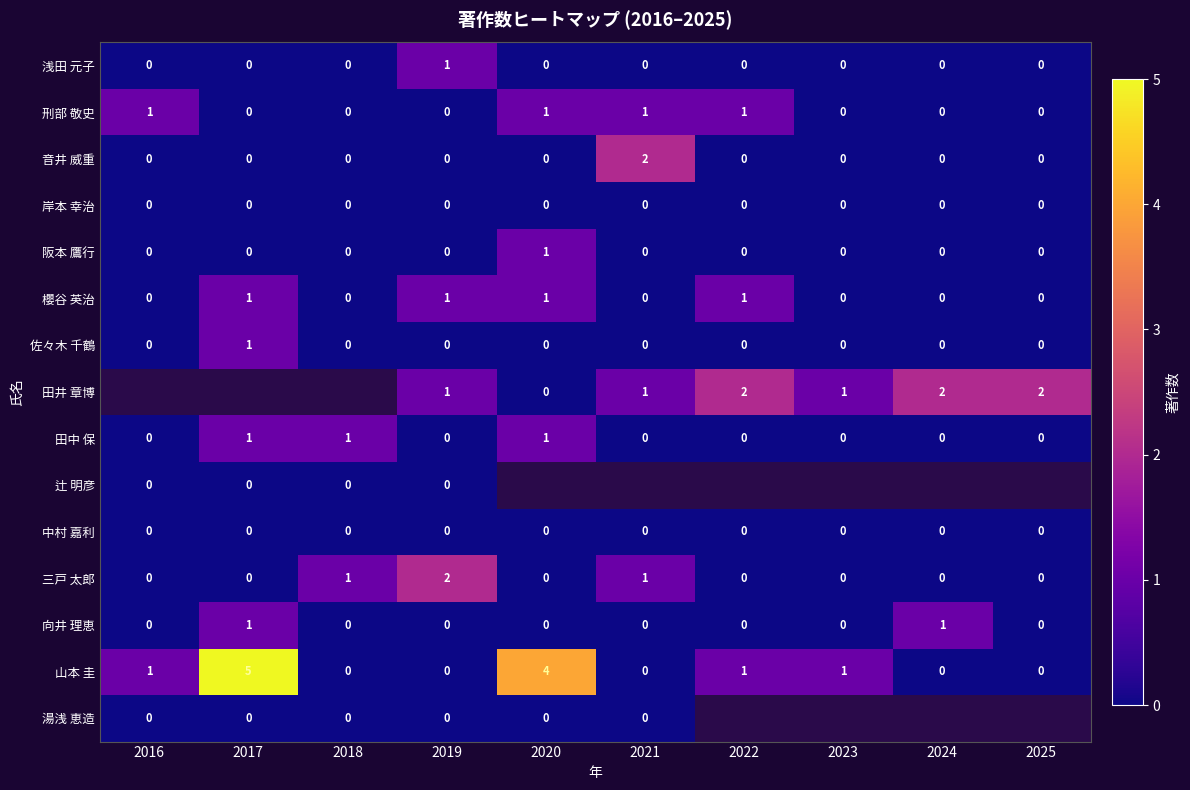

The 山本 圭 series shows 5 at 2020. True or false?

False